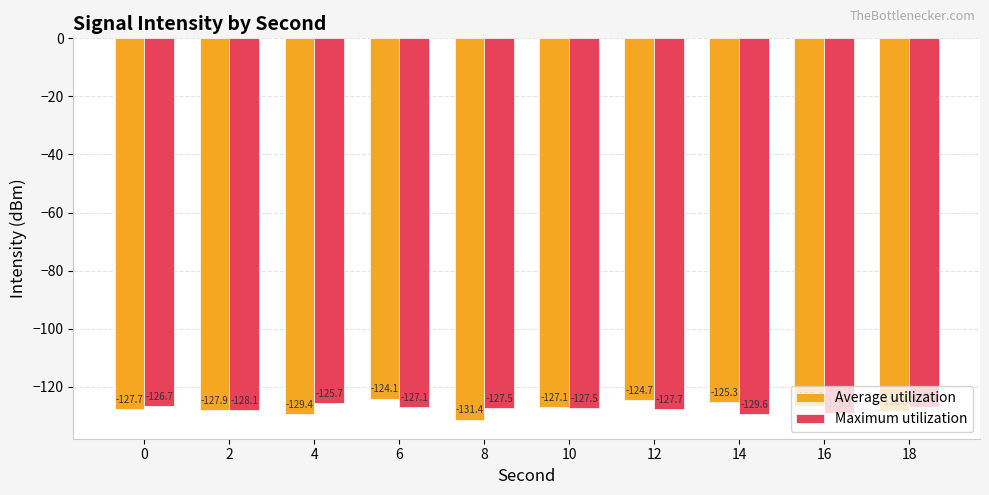

List the series in order of their overall mean, highest first.

Average utilization, Maximum utilization